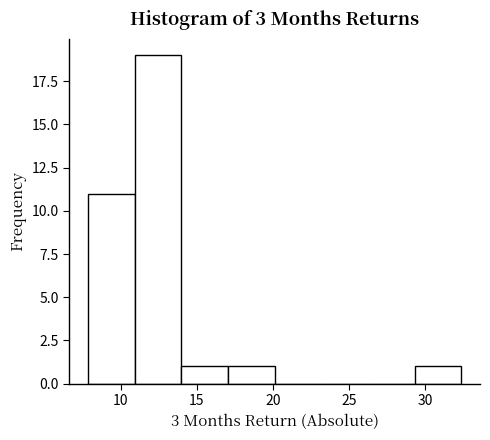

Reading left to right, transcribe this chart: for each bar, give the range it covers on the x-axis and its height. Neither the bar edges nor the heights are printed on the chart, so give them approximately, as read against the axes.

8.0 to 11.0: 11
11.0 to 14.0: 19
14.0 to 17.0: 1
17.0 to 20.0: 1
20.0 to 23.0: 0
23.0 to 26.0: 0
26.0 to 29.5: 0
29.5 to 32.5: 1